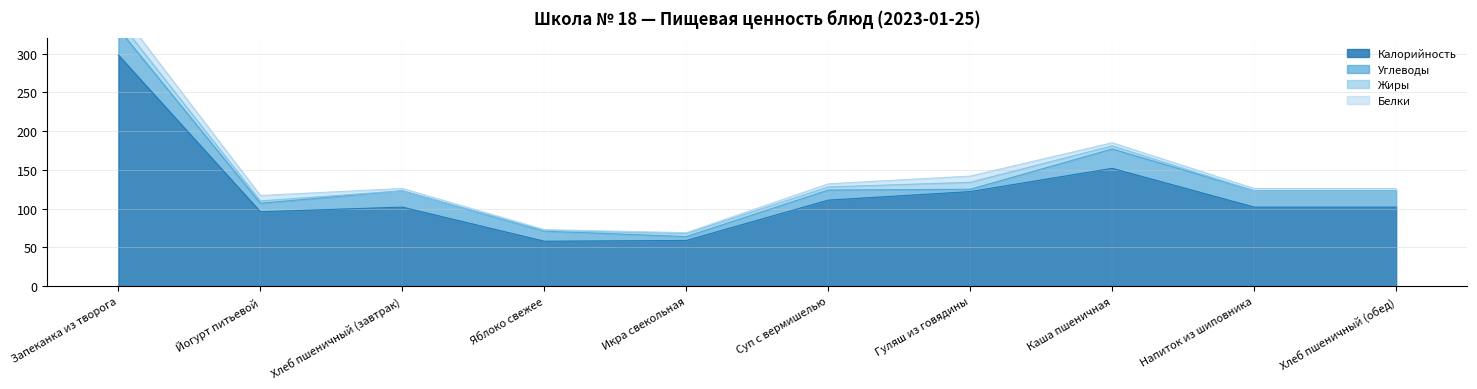

What is the difference between the Углеводы values at Икра свекольная and Йогурт питьевой?

6